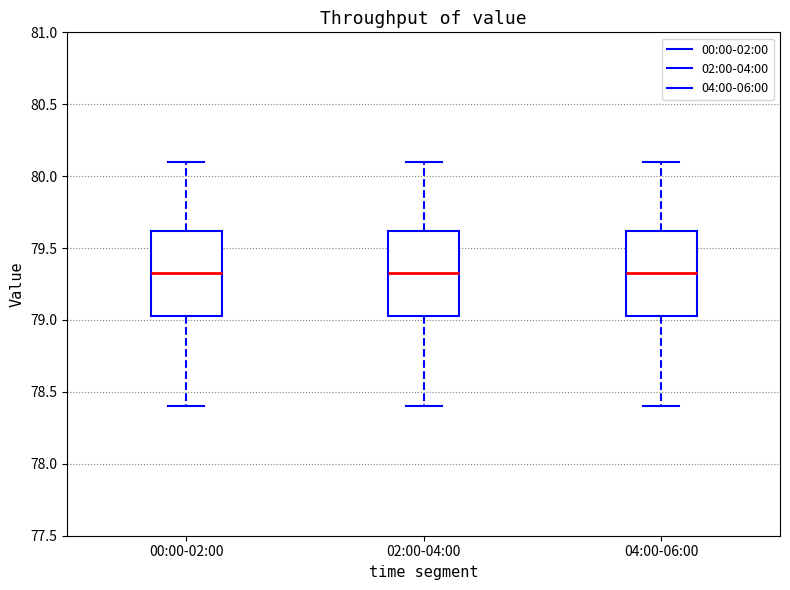

Reading left to right, read every box against the y-axis: the position of its median line, the range the box covers, and the ends of its whiskers. The values are not printed on the chart, so give them approximately, as read against the axis.

00:00-02:00: median 79.35, box 79.05 to 79.60, whiskers 78.40 to 80.10
02:00-04:00: median 79.35, box 79.05 to 79.60, whiskers 78.40 to 80.10
04:00-06:00: median 79.35, box 79.05 to 79.60, whiskers 78.40 to 80.10